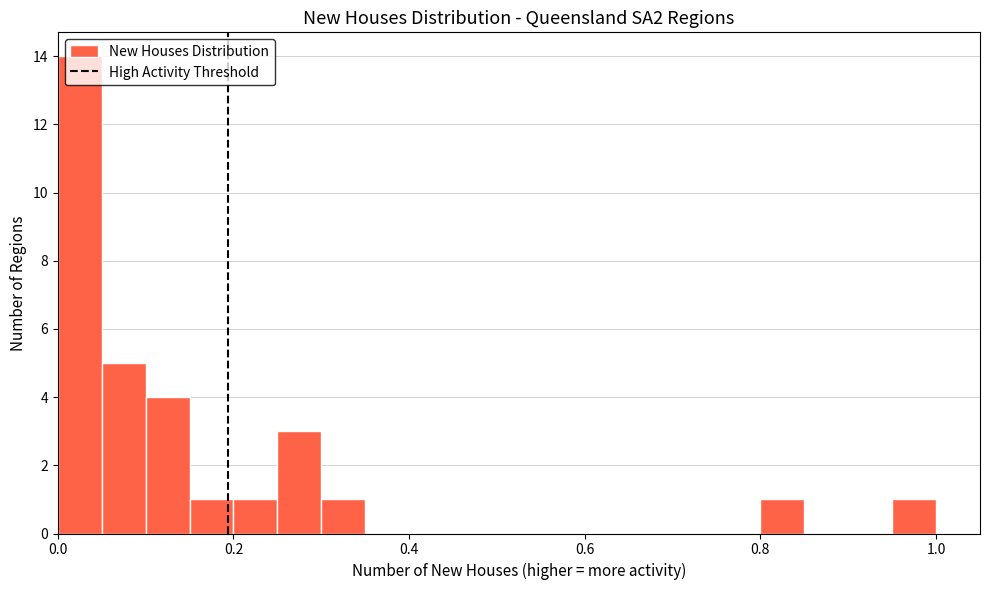

Read against the x-axis, roughly where is the centre of the tallest bar?

0.02